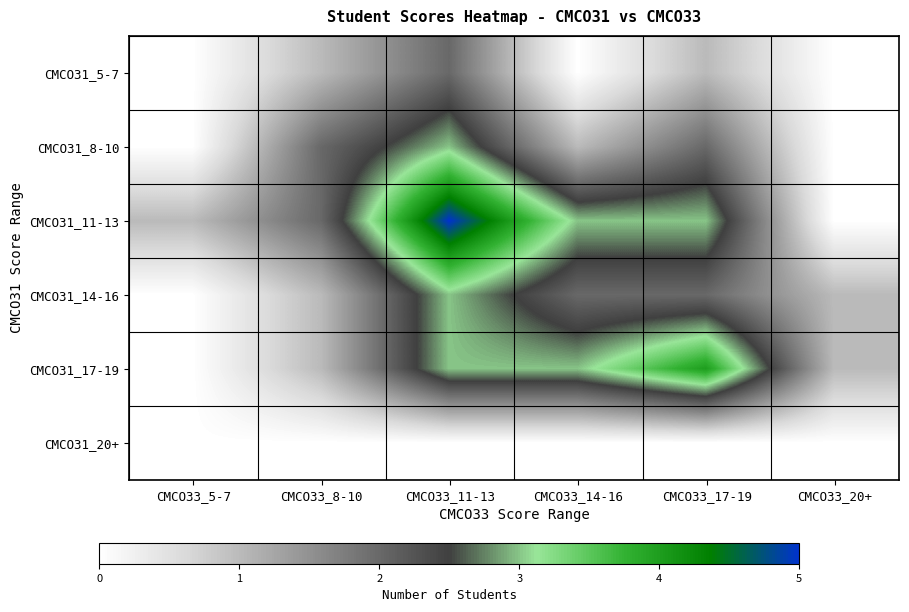

Reading right to left, transcribe all the data shown in this chart.

CMCO31_5-7: CMCO33_20+=0	CMCO33_17-19=1	CMCO33_14-16=0	CMCO33_11-13=2	CMCO33_8-10=1	CMCO33_5-7=0
CMCO31_8-10: CMCO33_20+=0	CMCO33_17-19=2	CMCO33_14-16=1	CMCO33_11-13=3	CMCO33_8-10=2	CMCO33_5-7=0
CMCO31_11-13: CMCO33_20+=0	CMCO33_17-19=3	CMCO33_14-16=3	CMCO33_11-13=5	CMCO33_8-10=2	CMCO33_5-7=1
CMCO31_14-16: CMCO33_20+=1	CMCO33_17-19=2	CMCO33_14-16=2	CMCO33_11-13=3	CMCO33_8-10=1	CMCO33_5-7=0
CMCO31_17-19: CMCO33_20+=1	CMCO33_17-19=4	CMCO33_14-16=3	CMCO33_11-13=3	CMCO33_8-10=1	CMCO33_5-7=0
CMCO31_20+: CMCO33_20+=0	CMCO33_17-19=0	CMCO33_14-16=0	CMCO33_11-13=0	CMCO33_8-10=0	CMCO33_5-7=0